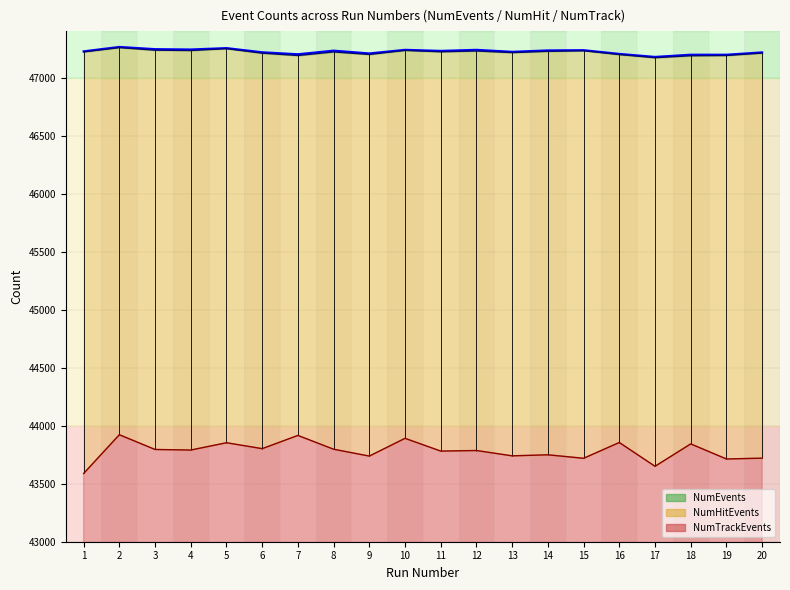

Is the value of NumHitEvents at 16 greater than the value of NumEvents at 10?

No